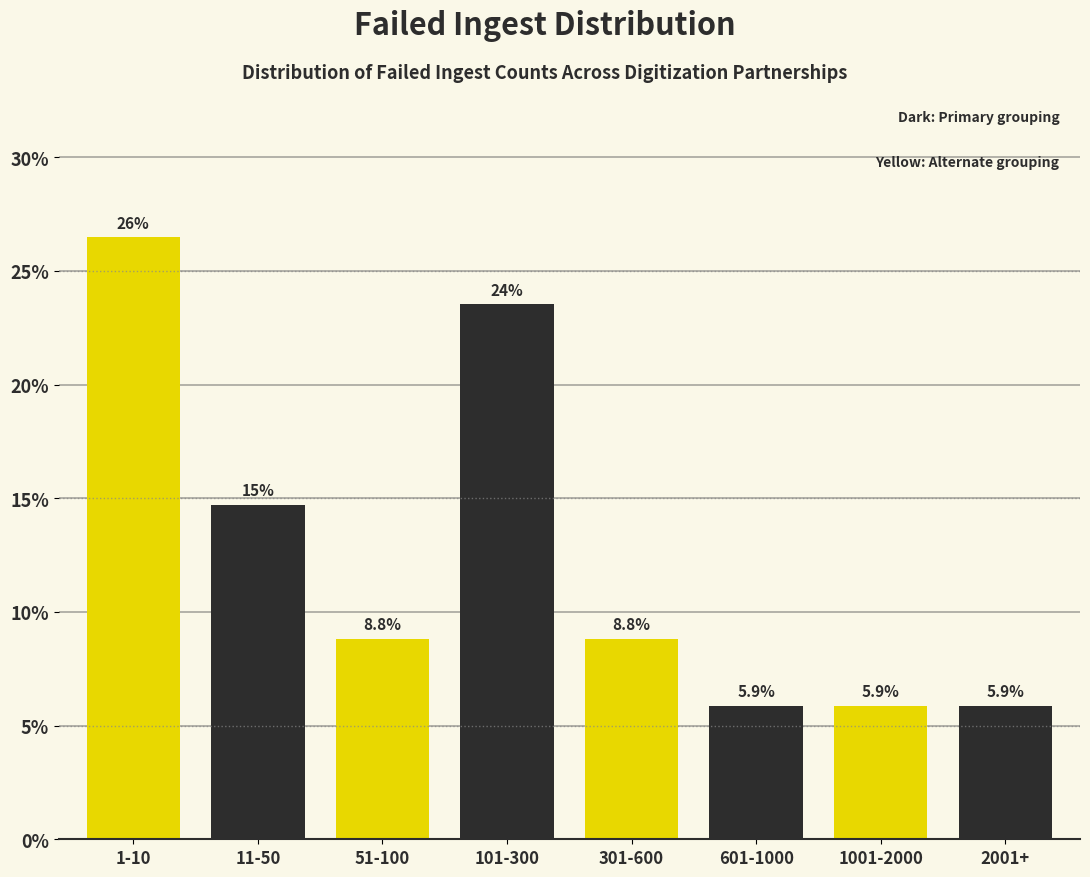

Reading right to left, transcribe all the data shown in this chart.

2001+=5.9	1001-2000=5.9	601-1000=5.9	301-600=8.8	101-300=23.5	51-100=8.8	11-50=14.7	1-10=26.5